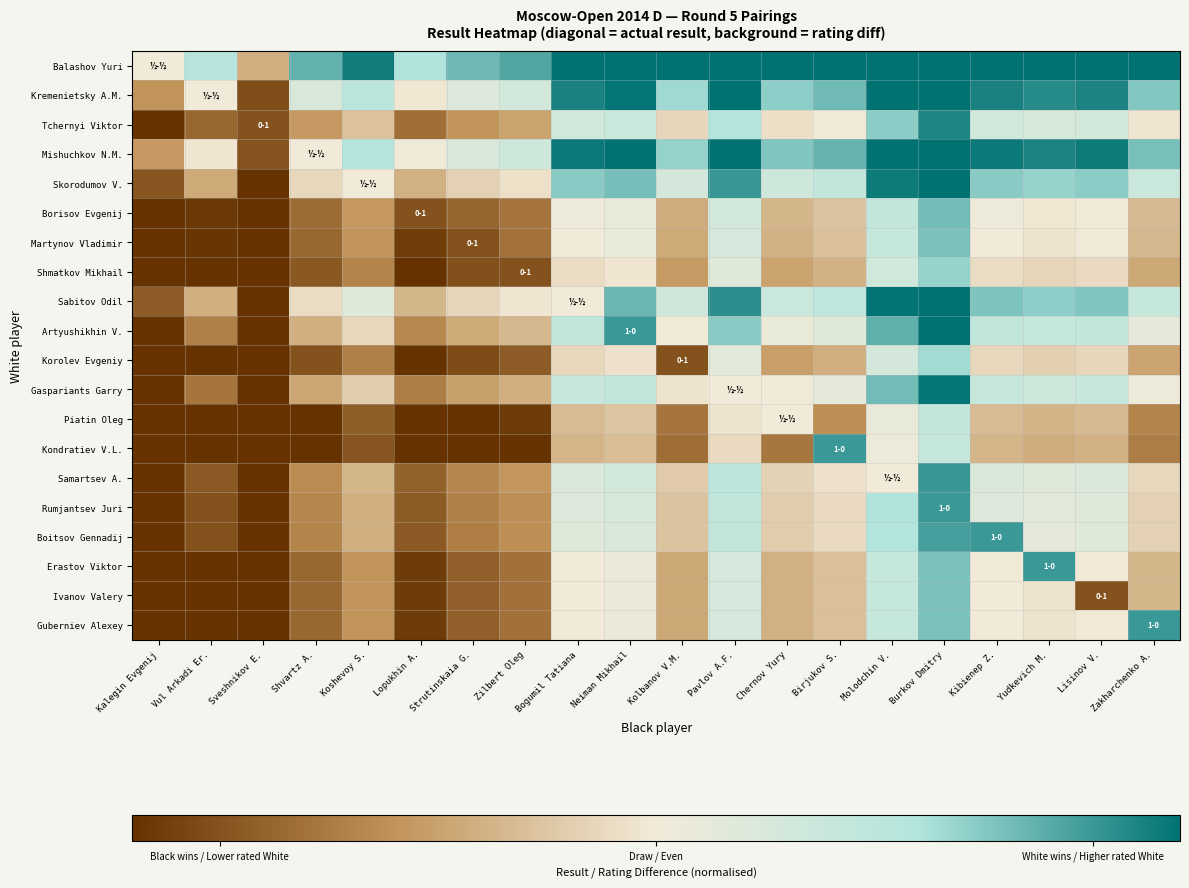

How many data points does each series have?

20